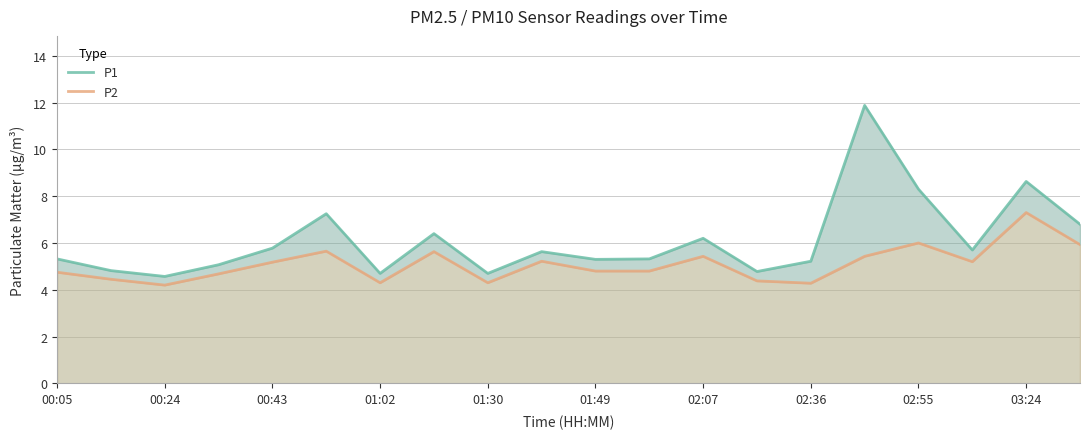

Rank the series by their average value, from lowest to highest.

P2, P1